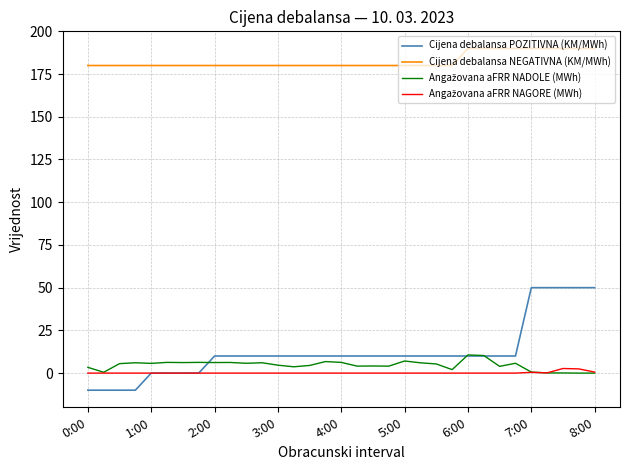

Which series has the largest range (max minus min)?

Cijena debalansa POZITIVNA (KM/MWh)